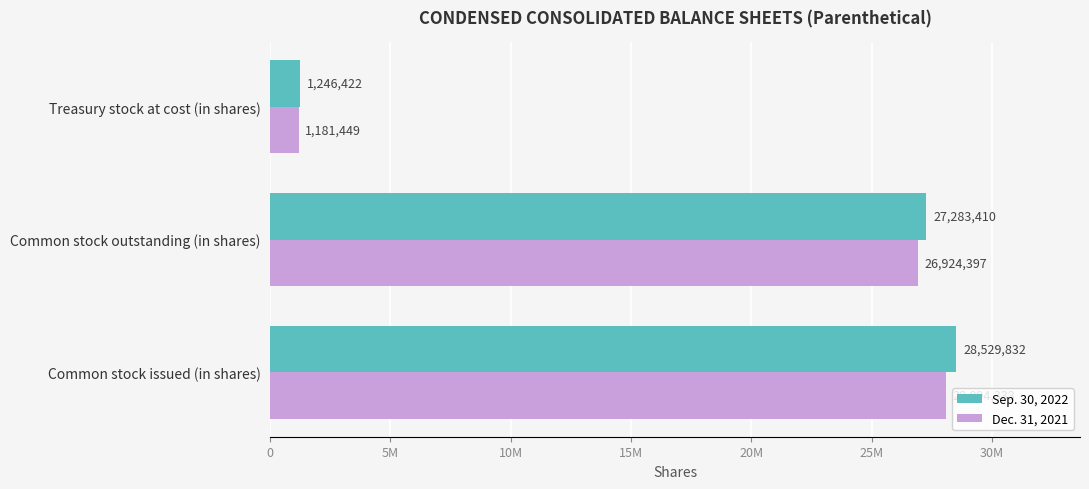

What position from the left is Common stock outstanding (in shares)?

2